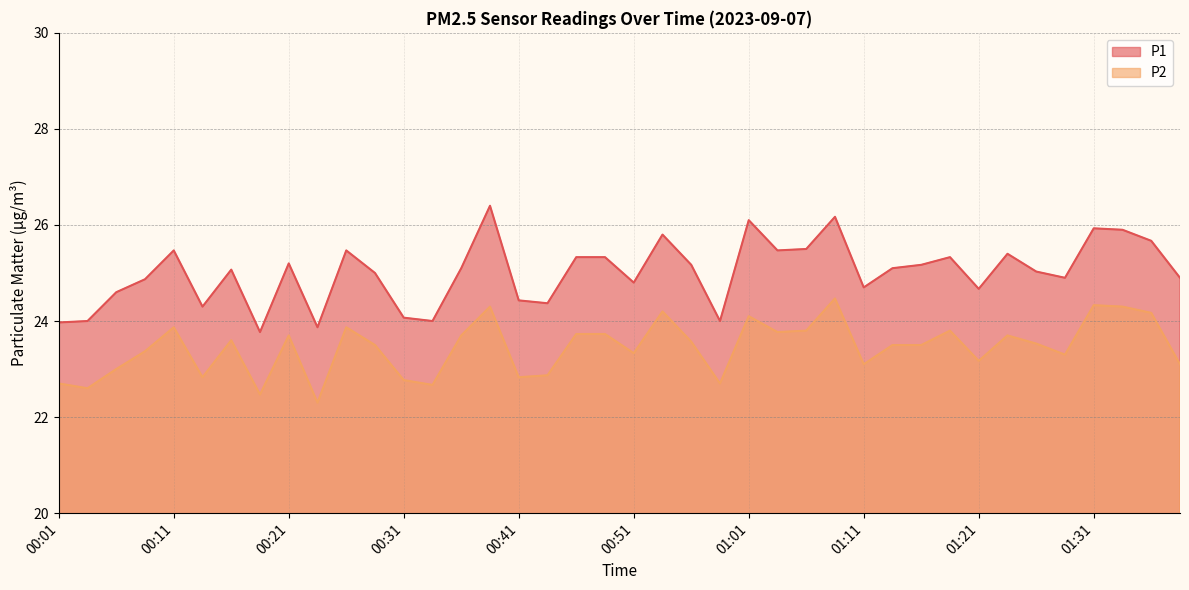

What is the smallest value displayed?

22.3